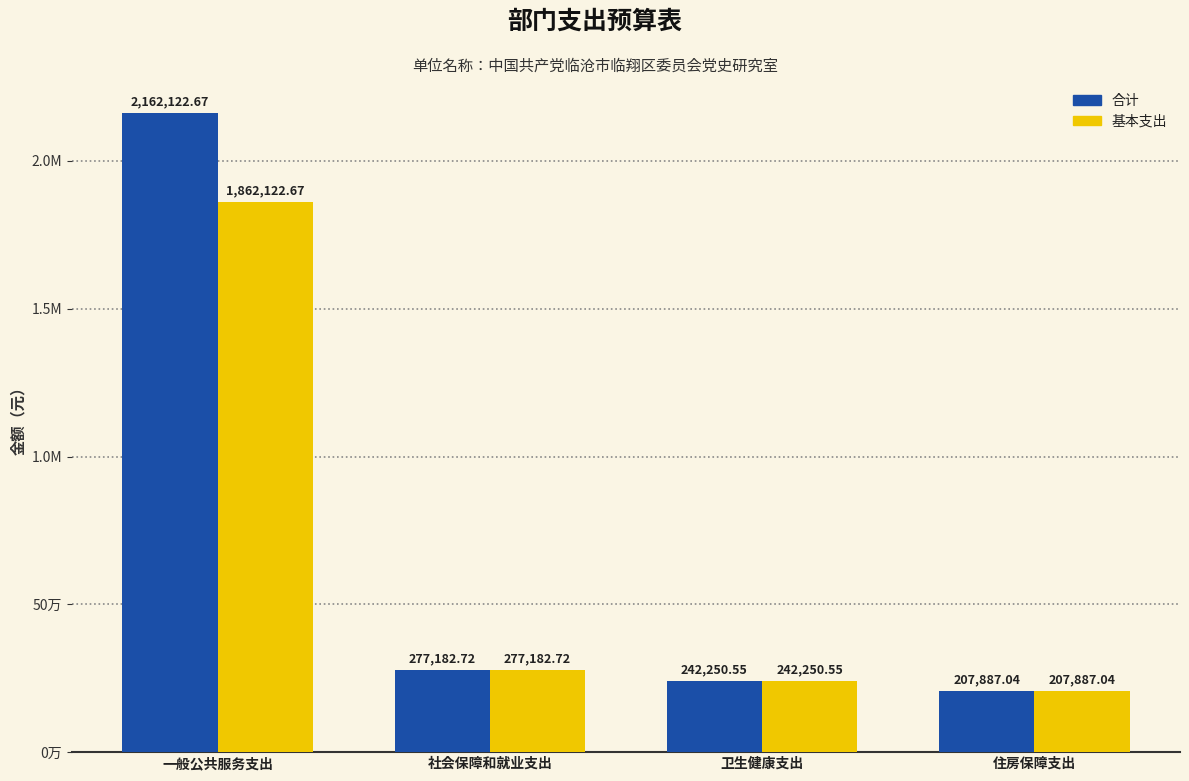

At how many categories does at least one series exceed 1472667?

1